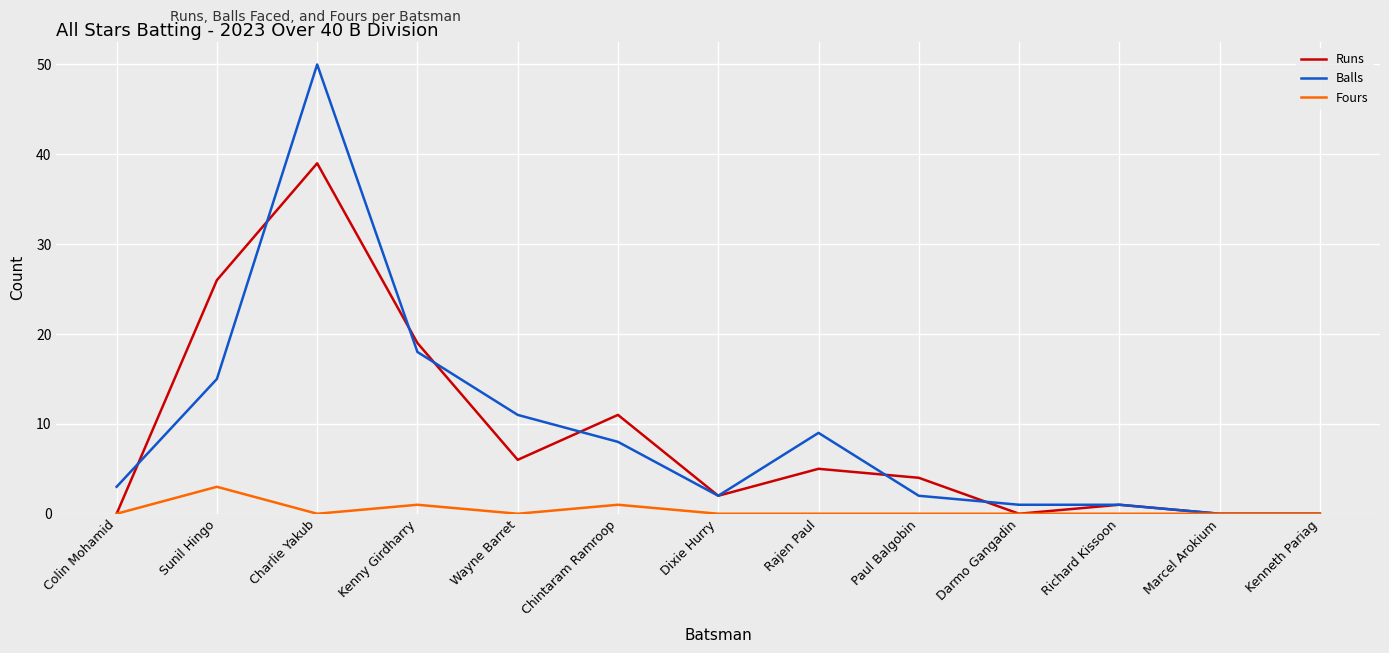

Is the value of Balls at Kenneth Pariag greater than the value of Runs at Kenny Girdharry?

No